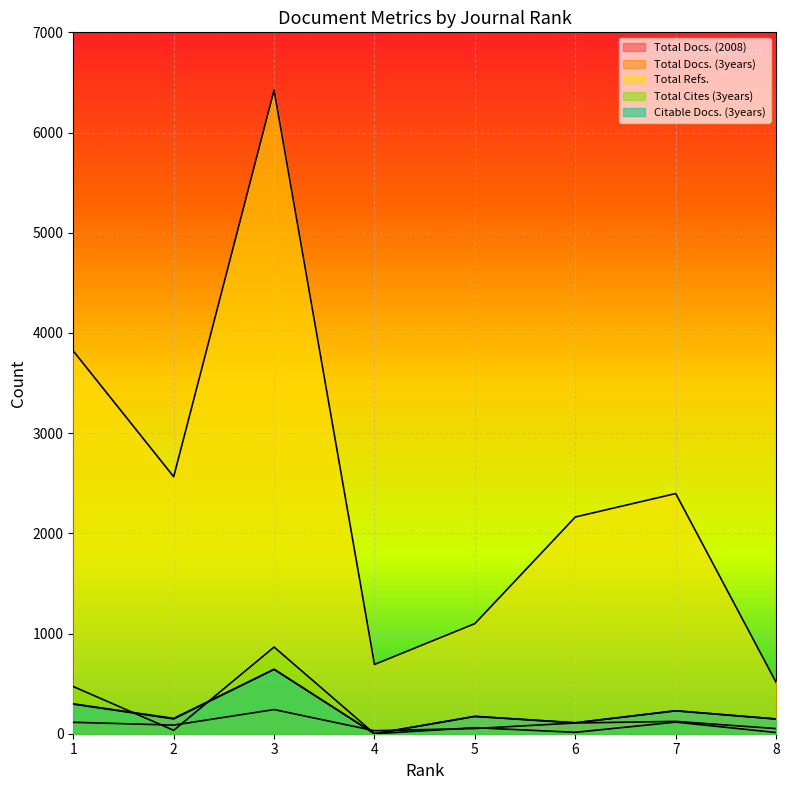

True or false: Total Docs. (3years) has more than 1 interior local peaks.

True